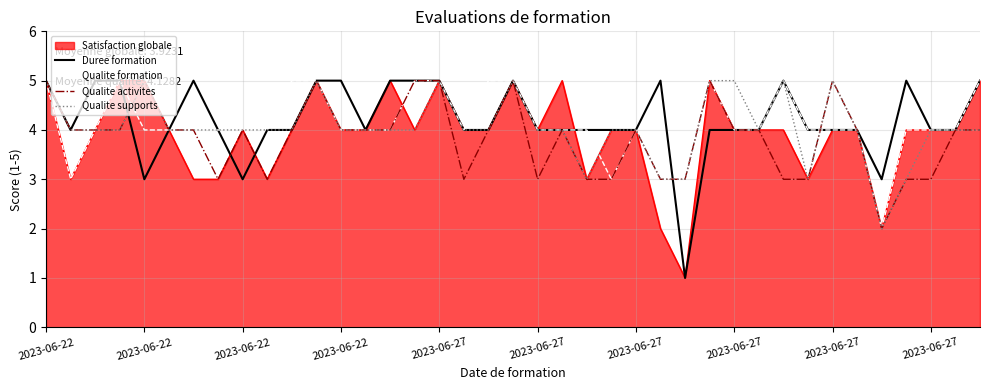

What is the maximum value for Qualite formation?

5